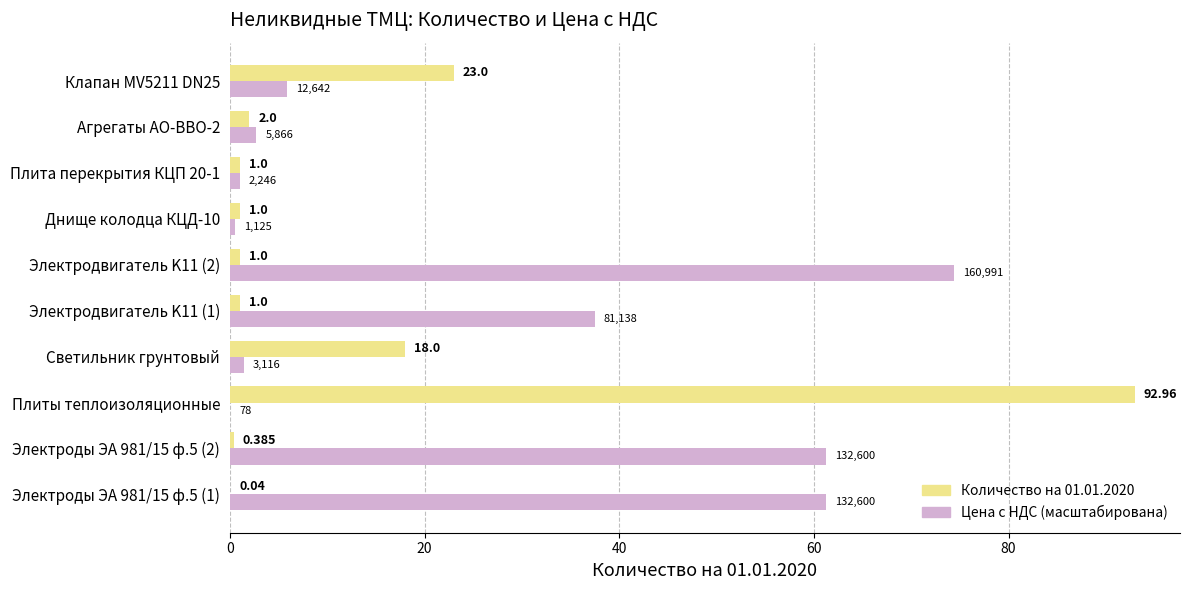

Which category has the highest value across all series?

Плиты теплоизоляционные